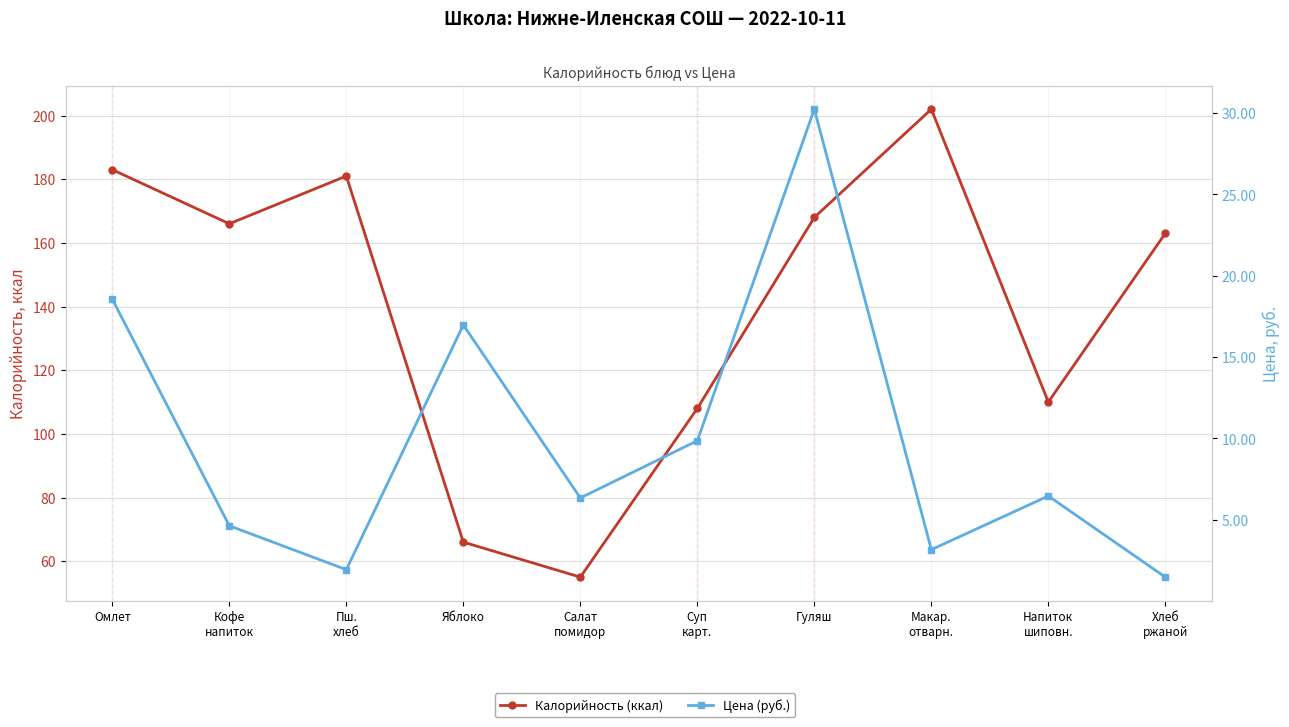

Reading left to right, transcribe all the data shown in this chart.

Калорийность (ккал): 183.0	166.0	181.0	66.0	55.0	108.0	168.0	202.0	110.0	163.0
Цена (руб.): 18.6	4.6	1.9	17.0	6.3	9.8	30.2	3.1	6.5	1.5